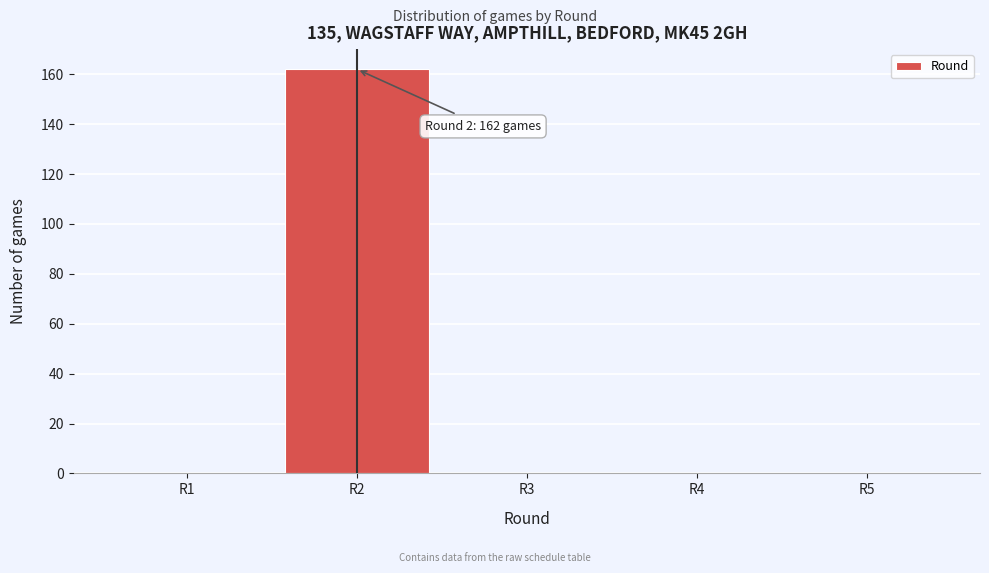

Which range on the x-axis has the tallest bar?

1.5 to 2.5